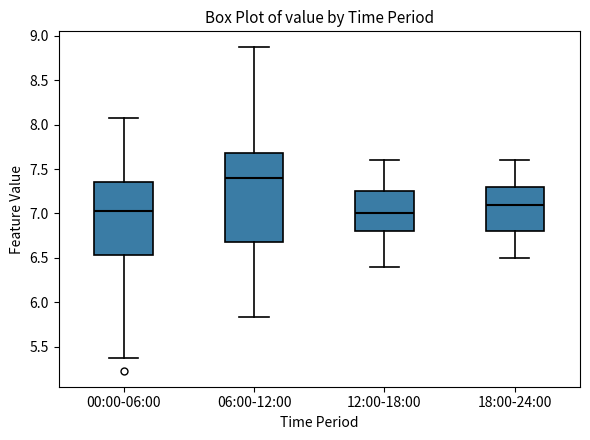

Reading left to right, read every box against the y-axis: the position of its median line, the range the box covers, and the ends of its whiskers. The values are not printed on the chart, so give them approximately, as read against the axis.

00:00-06:00: median 7.05, box 6.55 to 7.35, whiskers 5.35 to 8.05
06:00-12:00: median 7.40, box 6.70 to 7.70, whiskers 5.85 to 8.85
12:00-18:00: median 7.00, box 6.80 to 7.25, whiskers 6.40 to 7.60
18:00-24:00: median 7.10, box 6.80 to 7.30, whiskers 6.50 to 7.60